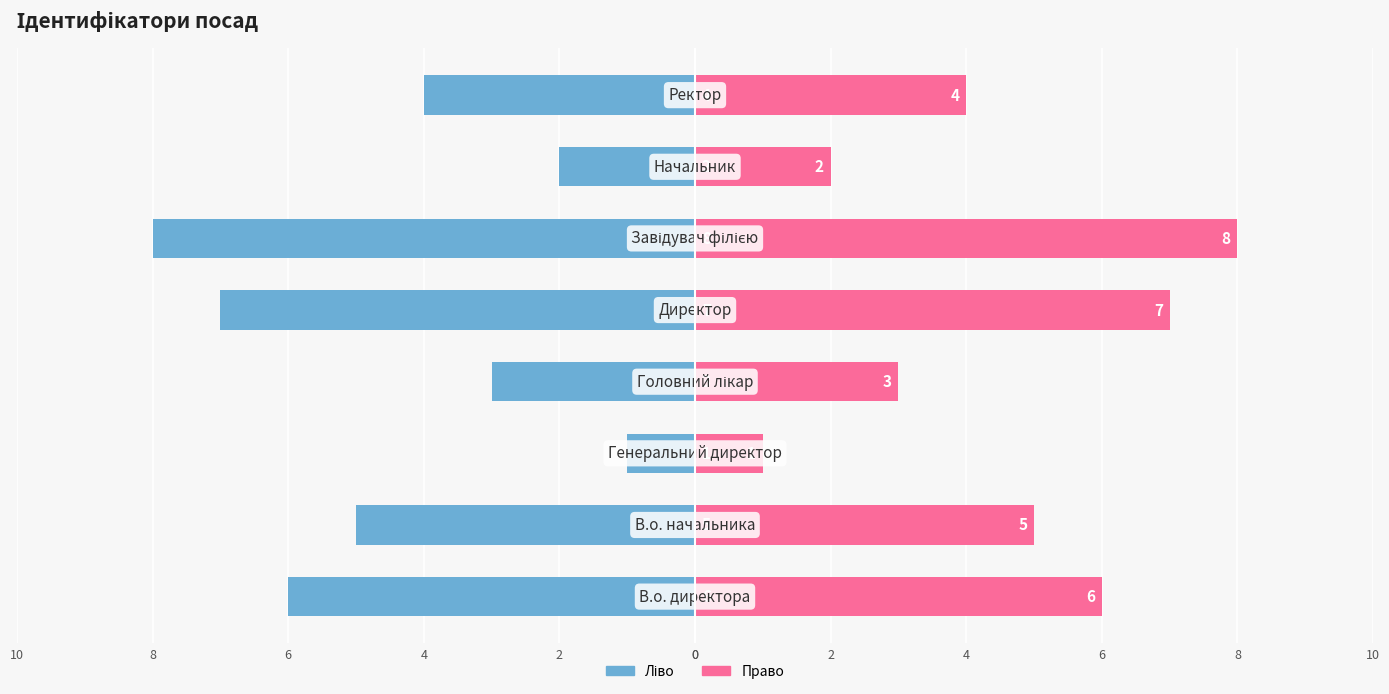

Which series has the widest spread of values?

Ідентифікатор (ліво)